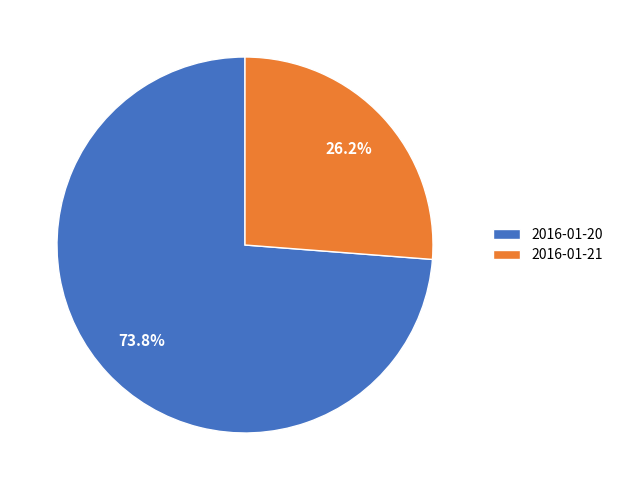

To the nearest percent, what portion does 2016-01-20 represent?

74%